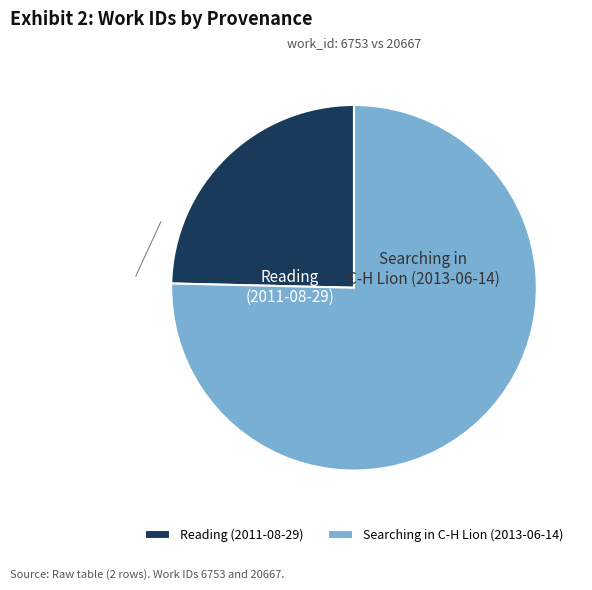

Which has a higher value, Searching in C-H Lion (2013-06-14) or Reading (2011-08-29)?

Searching in C-H Lion (2013-06-14)